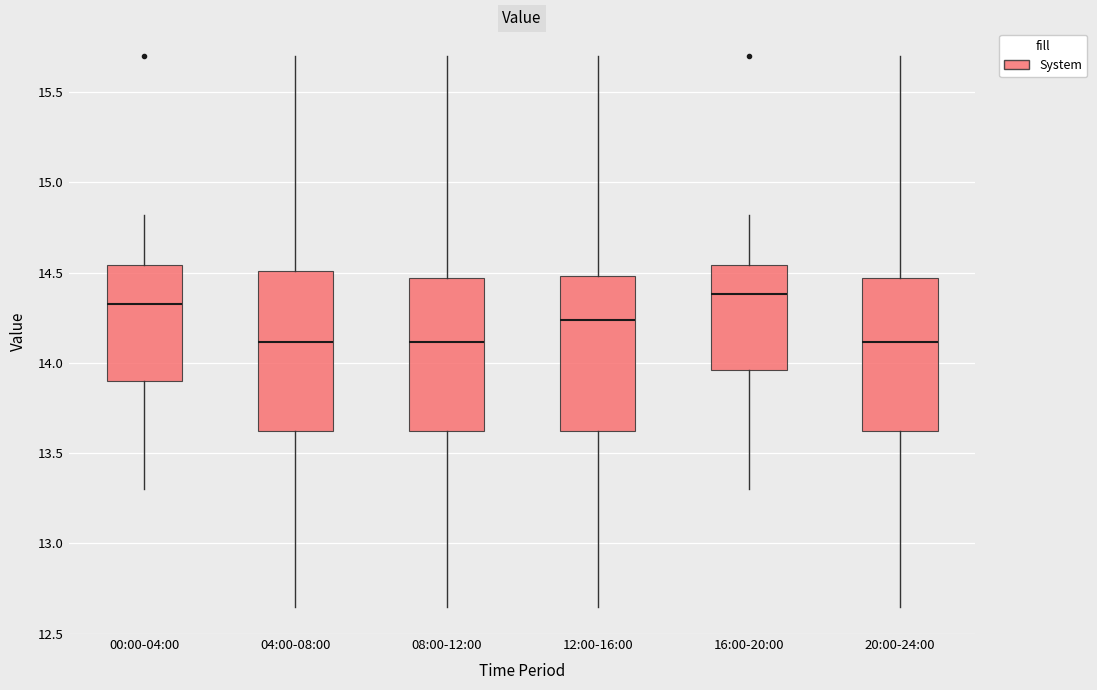

Which box's median line is the highest?

16:00-20:00